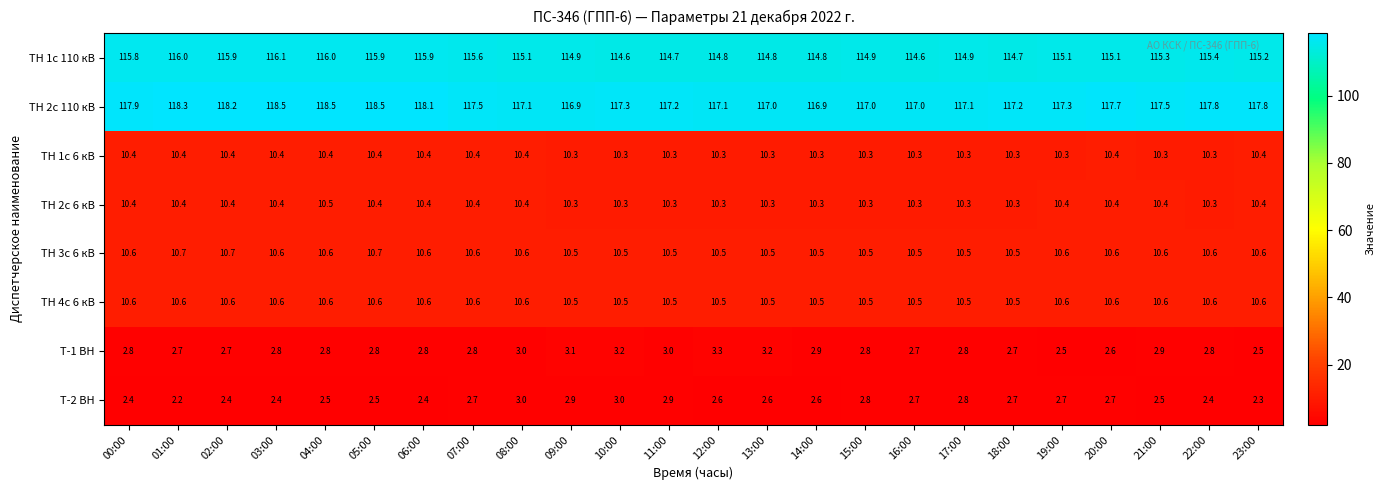

What is the maximum value shown in the chart?

118.5